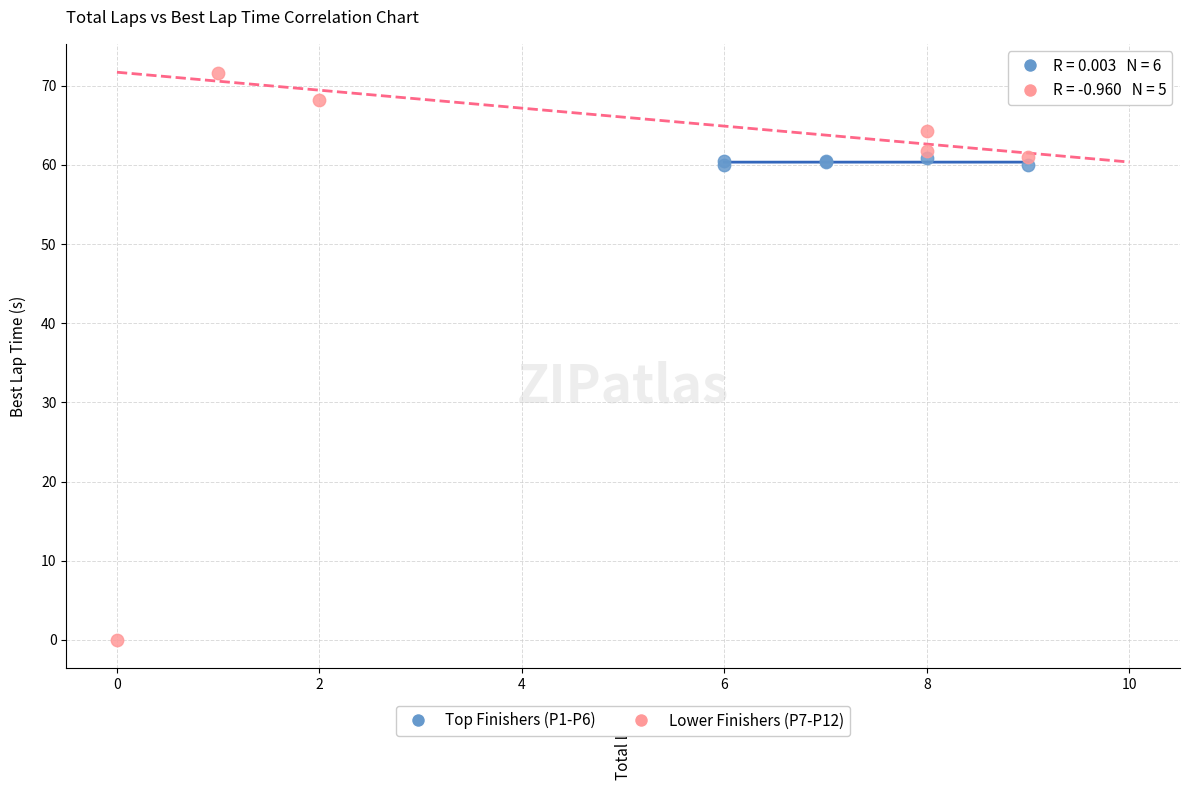

Which series contains the lowest Y value?

Lower Finishers (P7-P12)